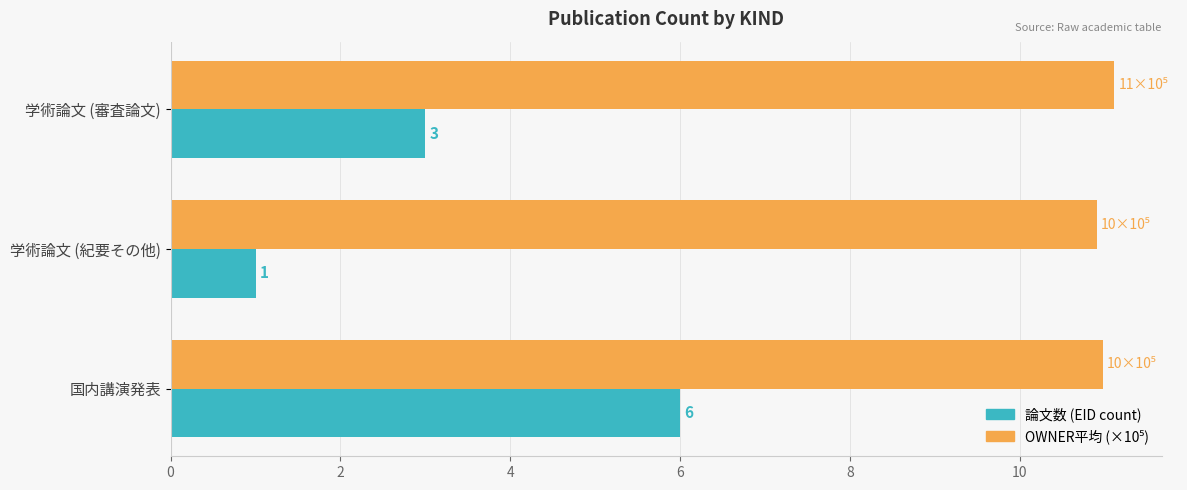

Is it true that 論文数 (EID count) equals 3.0 at 学術論文 (審査論文)?

True